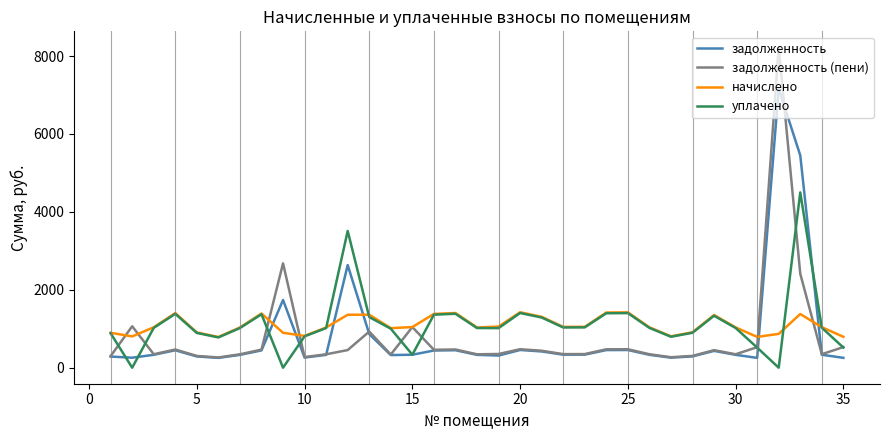

Which series has the largest range (max minus min)?

задолженность (пени)